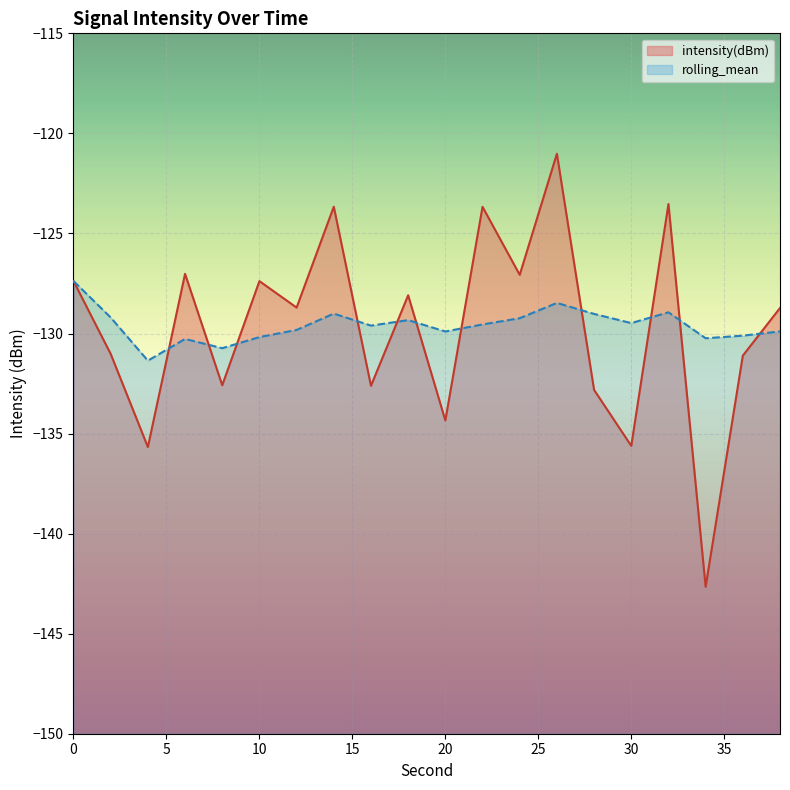

List the labels in order of rolling_mean value, largest first.

0, 26, 32, 14, 28, 2, 24, 18, 30, 22, 16, 12, 38, 20, 36, 10, 34, 6, 8, 4